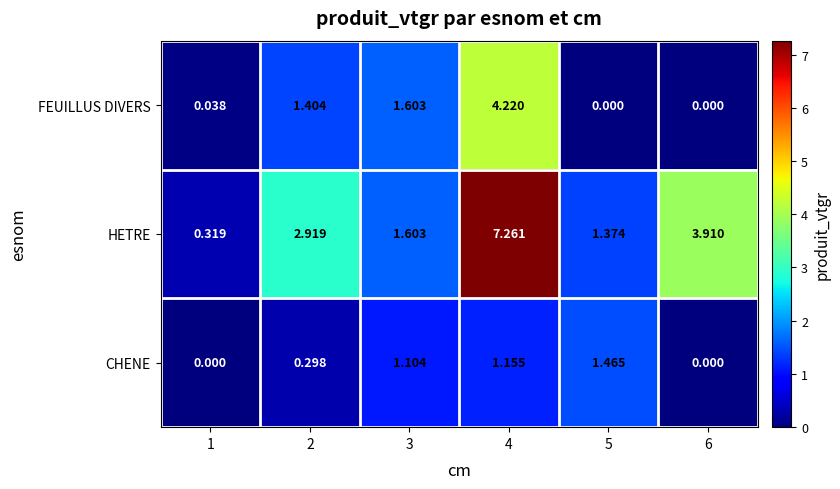

Is the value of FEUILLUS DIVERS at 6 greater than the value of HETRE at 4?

No